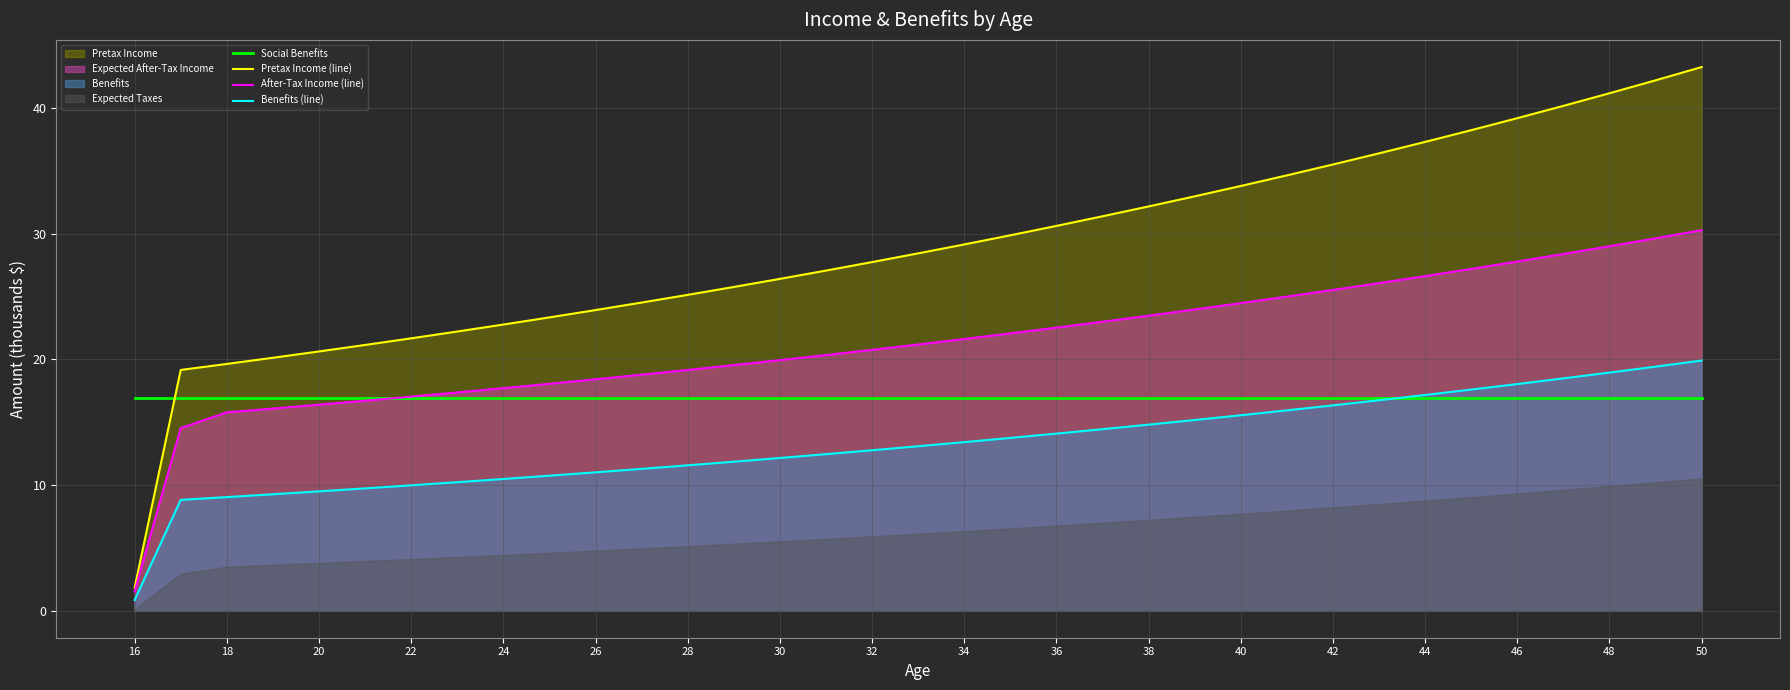

How many data points in After-Tax Income (line) are above 21?

18